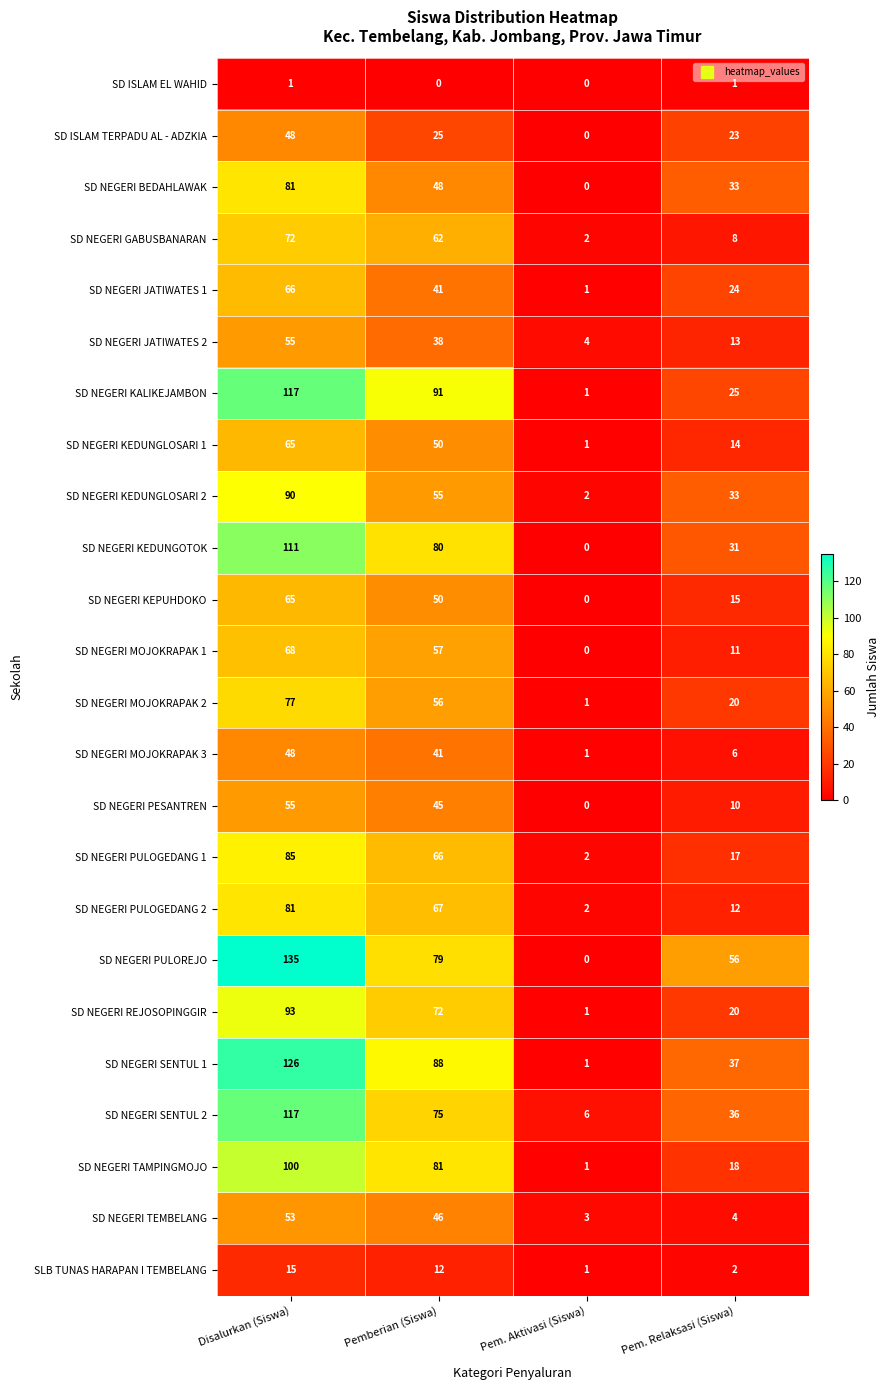

Rank the categories by SD NEGERI KEDUNGLOSARI 2 value from highest to lowest.

Disalurkan (Siswa), Pemberian (Siswa), Pem. Relaksasi (Siswa), Pem. Aktivasi (Siswa)